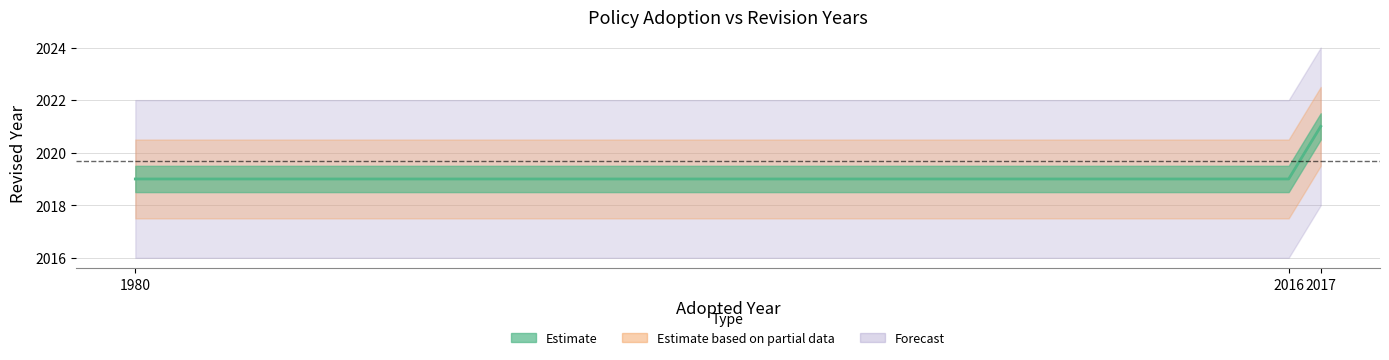

True or false: the data shows 2019 at 2016.

True